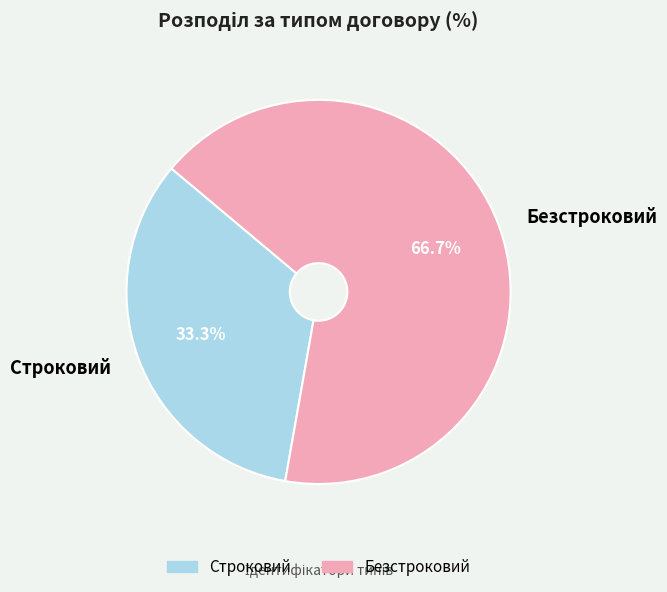

Is there any slice that represents more than half of the pie?

Yes